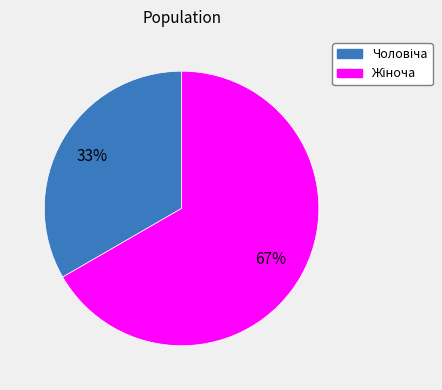

To the nearest percent, what is the average slice percentage?

50%